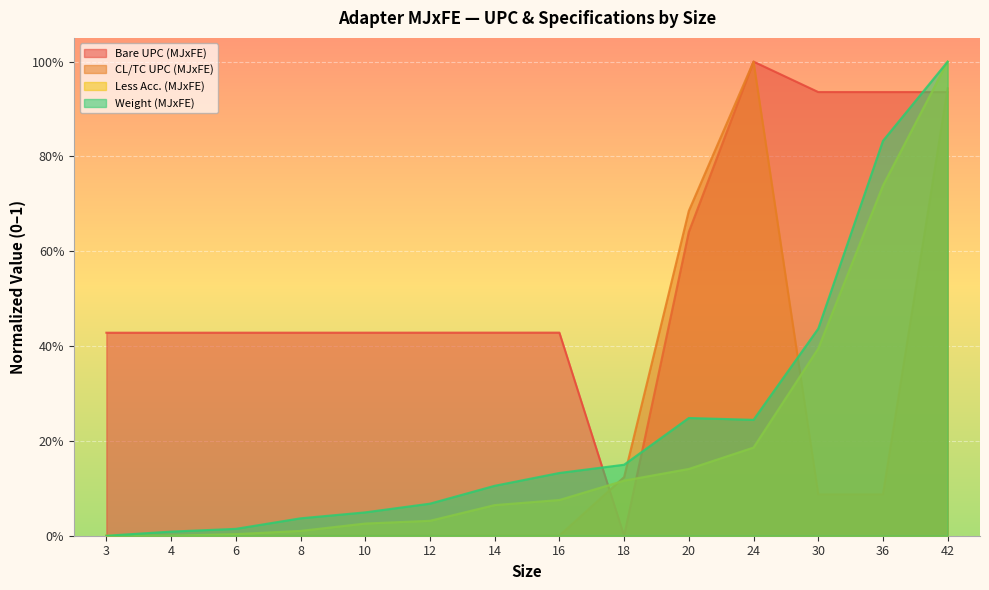

What is the value of the Less Acc. (MJxFE) point at the 7th from the left?

0.1